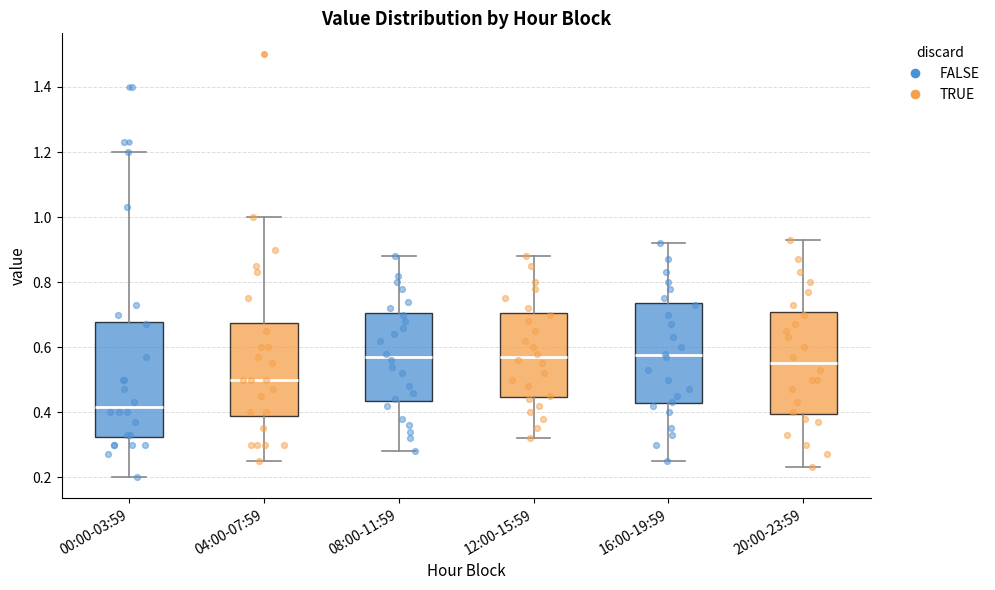

Which box is the tallest, from its lower edge to its upper edge?

00:00-03:59